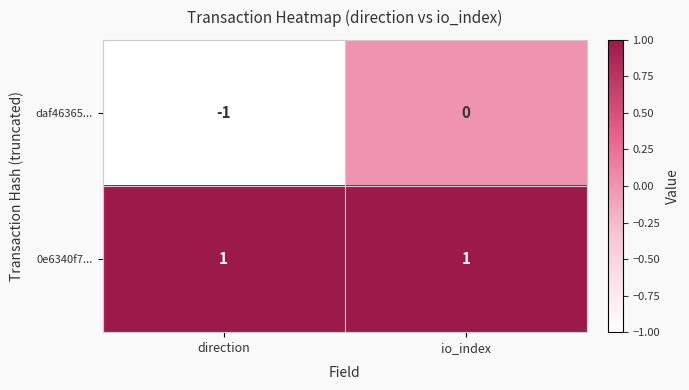

What is the smallest value displayed?

-1